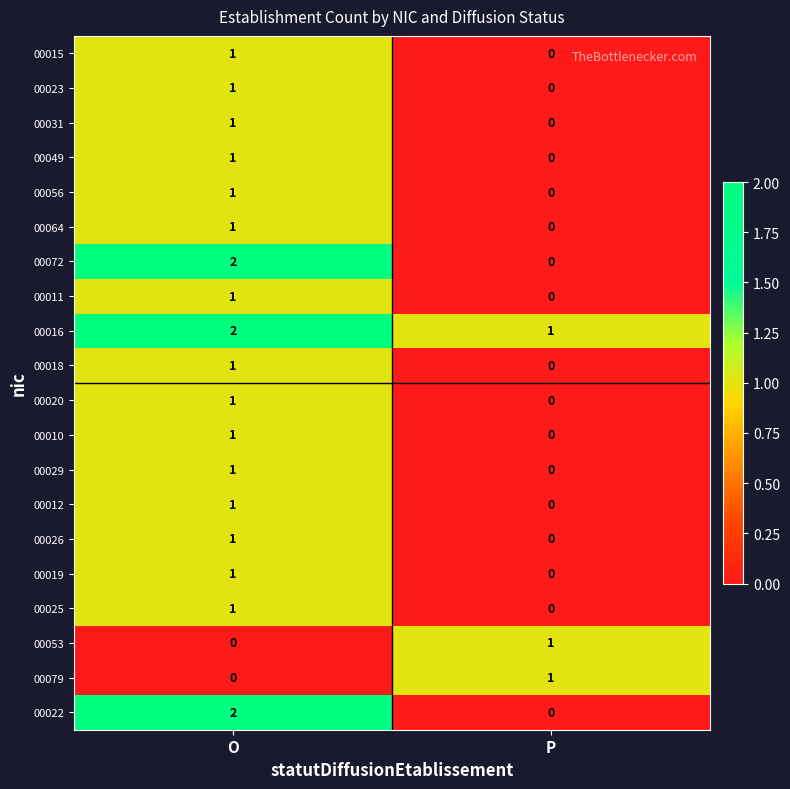

List the labels in order of 00016 value, largest first.

O, P